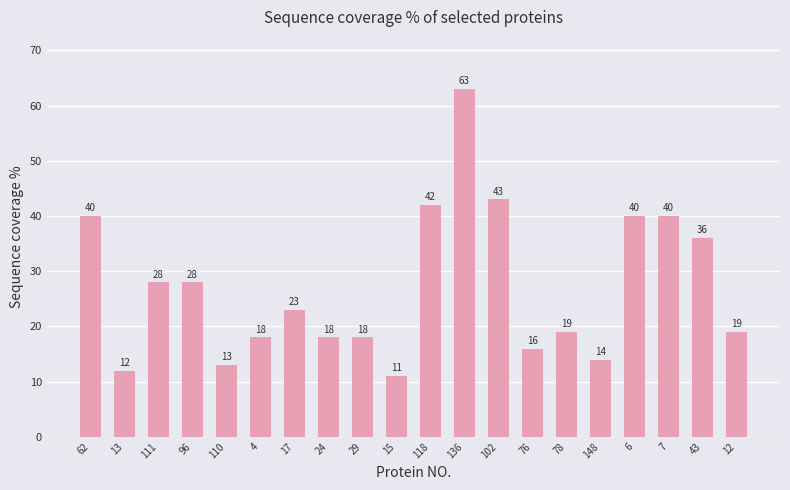

Which has a higher value, 29 or 43?

43